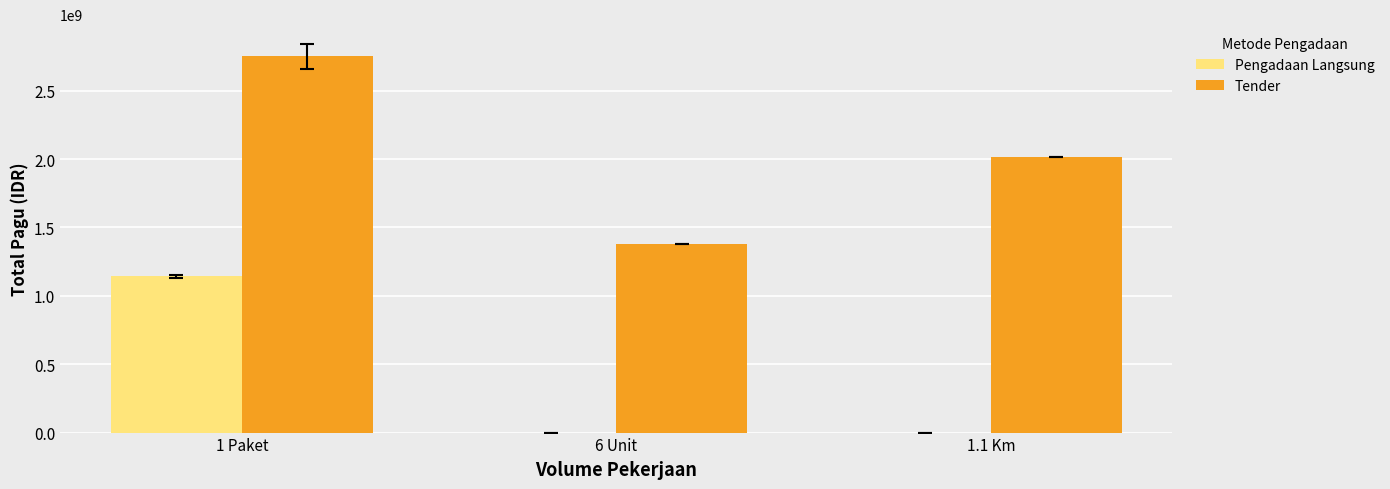

True or false: Tender has a value of 2750000000 at 1 Paket.

True